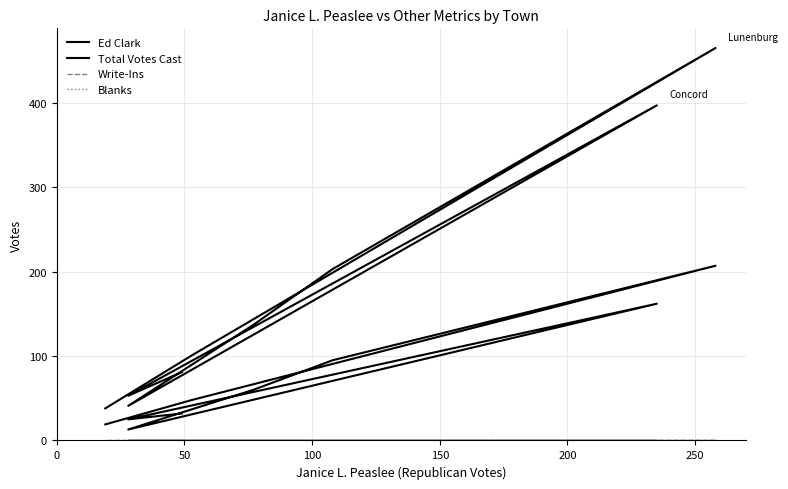

True or false: Blanks and Write-Ins cross at least once.

False